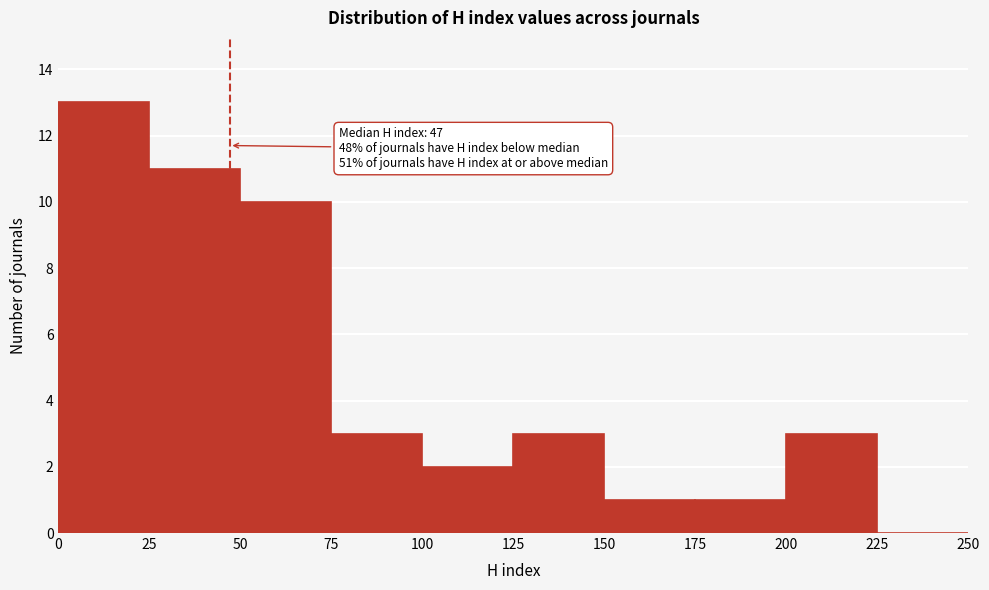

Over which range of the x-axis is the bar tallest?

0 to 25